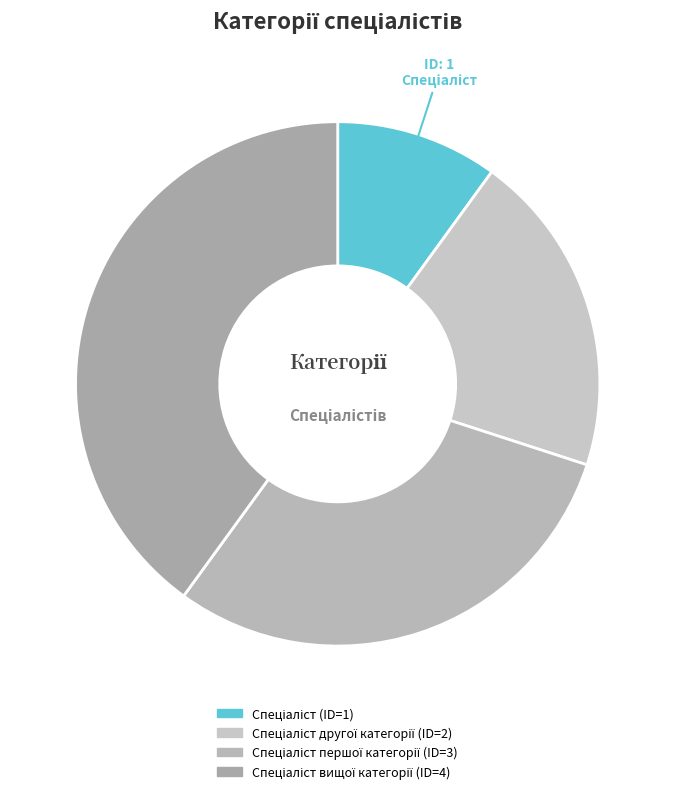

How many slices are in this pie chart?

4